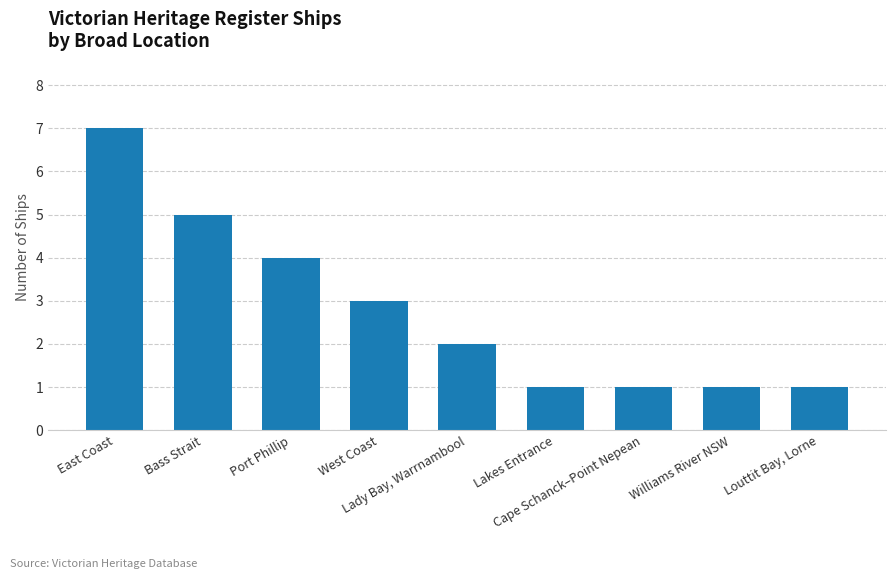

Where does the data first go above 2?

East Coast